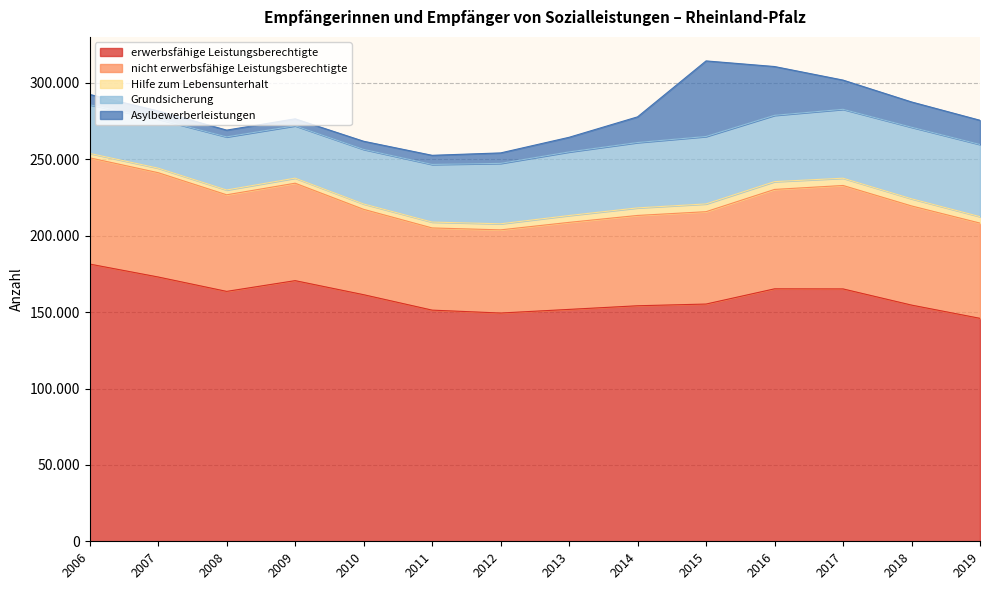

How many data points in erwerbsfähige Leistungsberechtigte are above 161417?

6